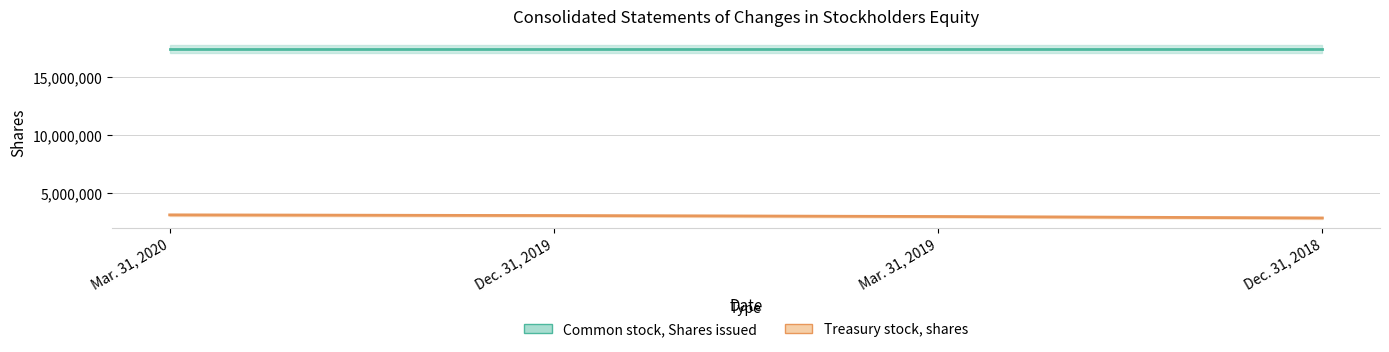

Reading right to left, transcribe all the data shown in this chart.

Dec. 31, 2018=2883452	Mar. 31, 2019=3012224	Dec. 31, 2019=3095333	Mar. 31, 2020=3150279